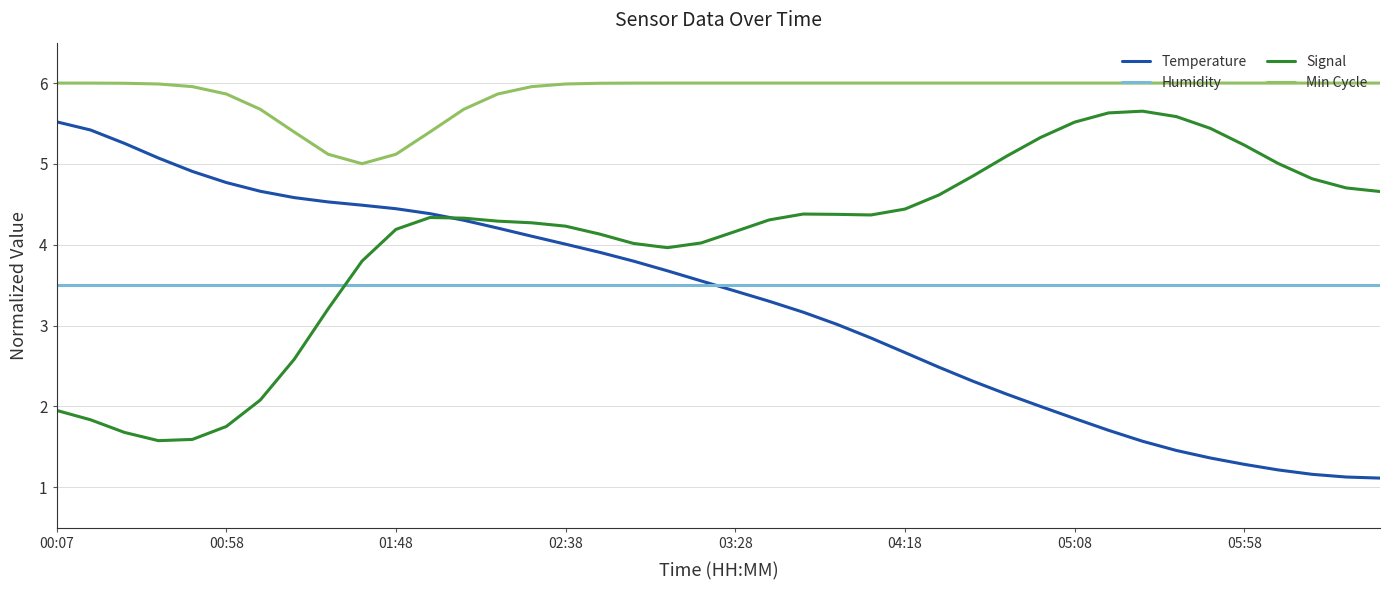

How many times do Signal and Humidity cross each other?

1